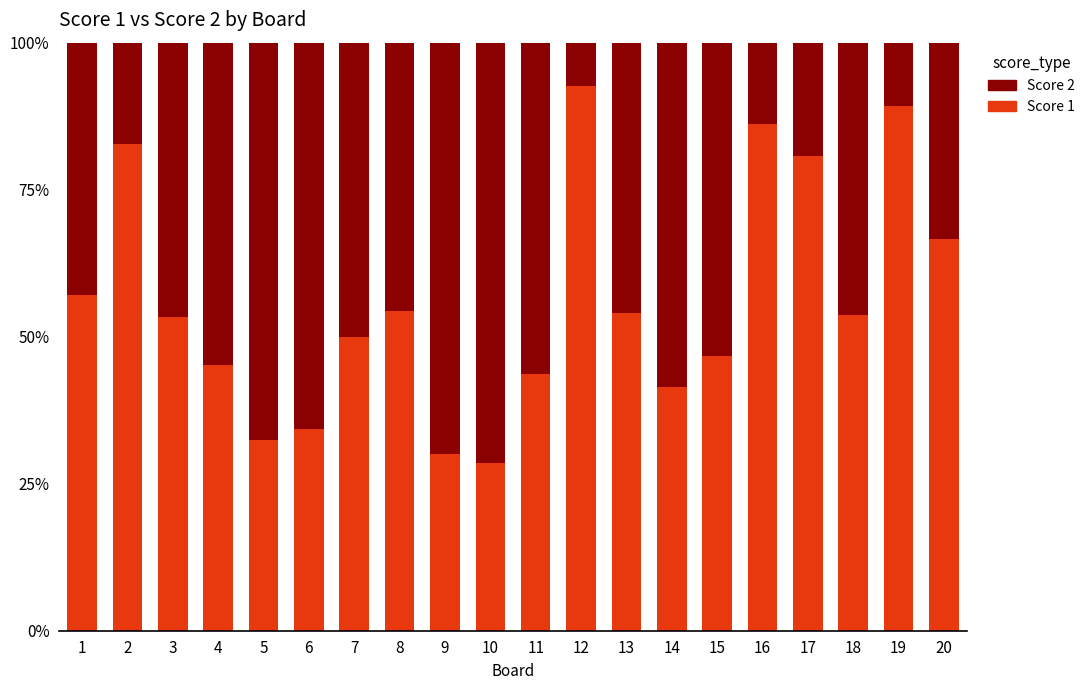

Which series has the largest total across all categories?

Score 1